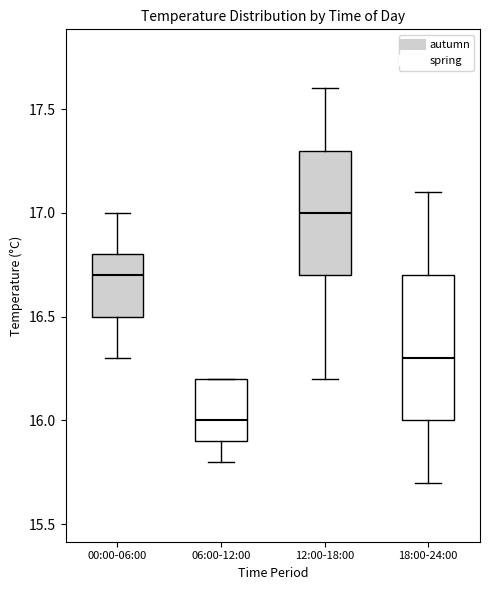

Reading left to right, transcribe this box plot: for each box, give where its median line is, the range the box spans, and where its two whiskers end, as read against the y-axis. The values are not printed on the chart, so give them approximately, as read against the axis.

00:00-06:00: median 16.7, box 16.5 to 16.8, whiskers 16.3 to 17.0
06:00-12:00: median 16.0, box 15.9 to 16.2, whiskers 15.8 to 16.2
12:00-18:00: median 17.0, box 16.7 to 17.3, whiskers 16.2 to 17.6
18:00-24:00: median 16.3, box 16.0 to 16.7, whiskers 15.7 to 17.1